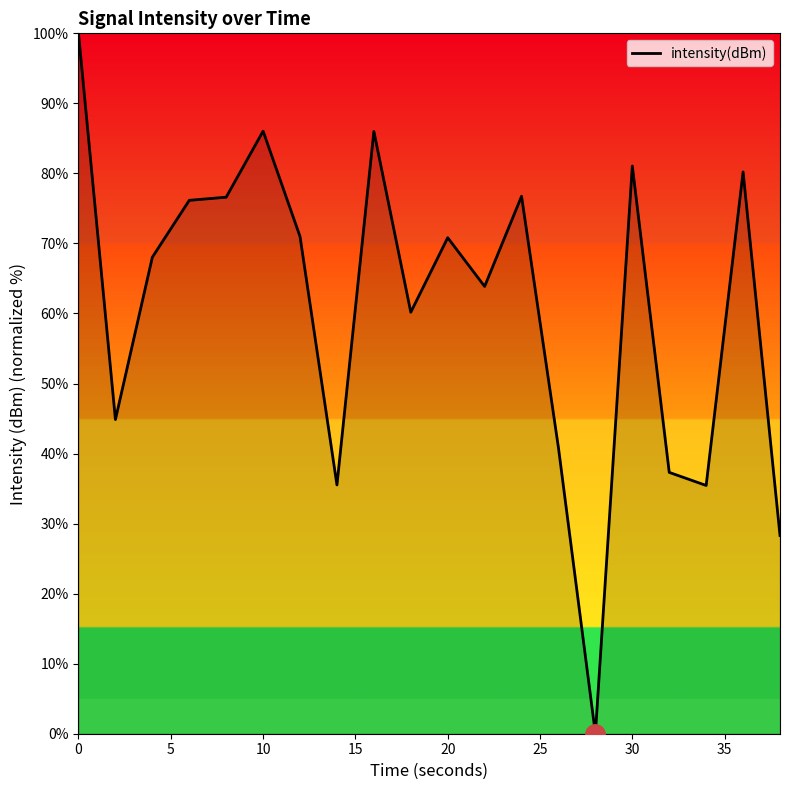

What is the average value?

60.9